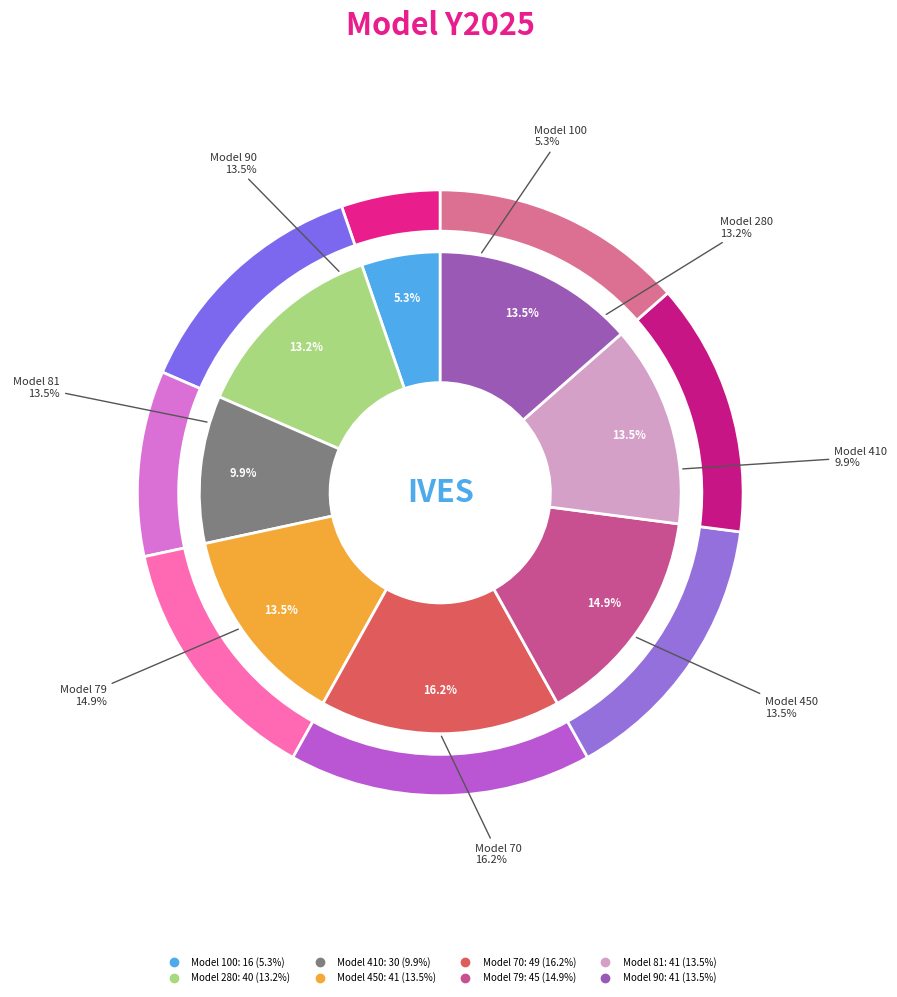

To the nearest percent, what is the average slice percentage?

12%